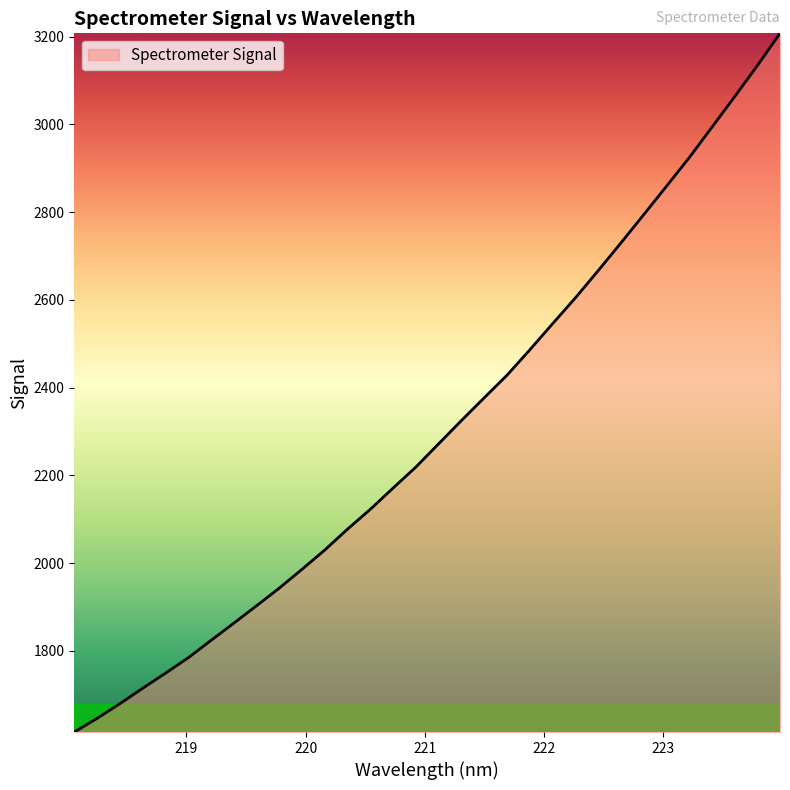

What is the difference between the maximum and minimum values?

1592.4